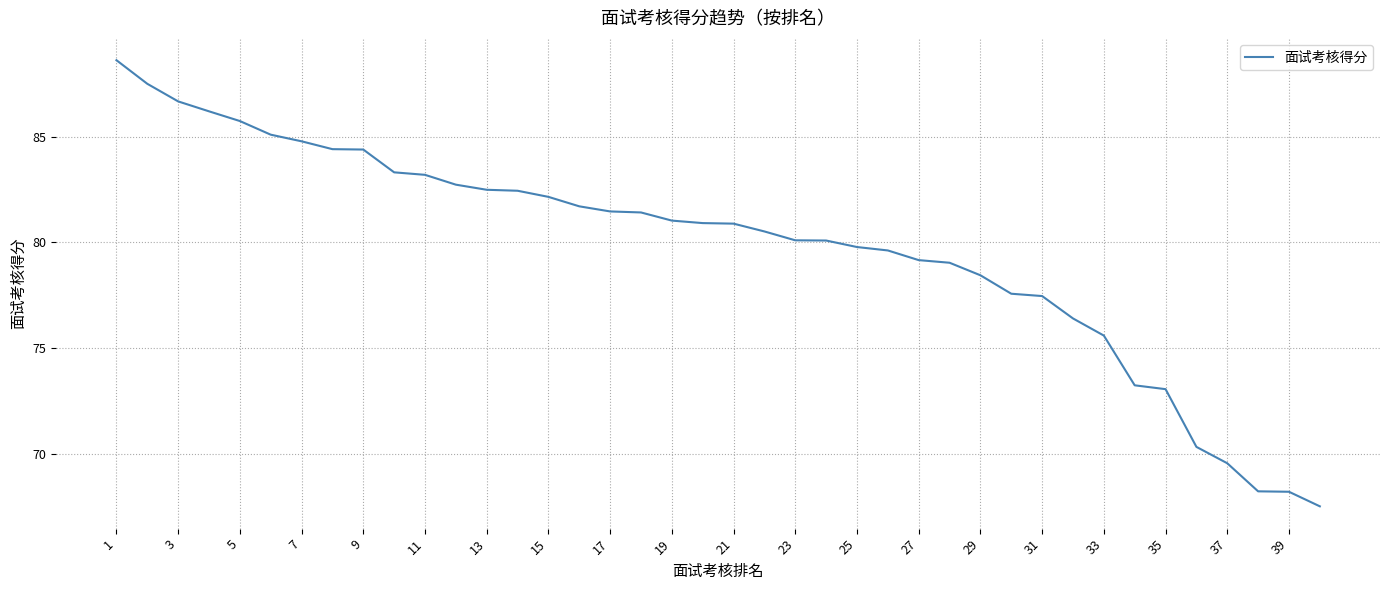

What is the minimum value shown in the chart?

67.5